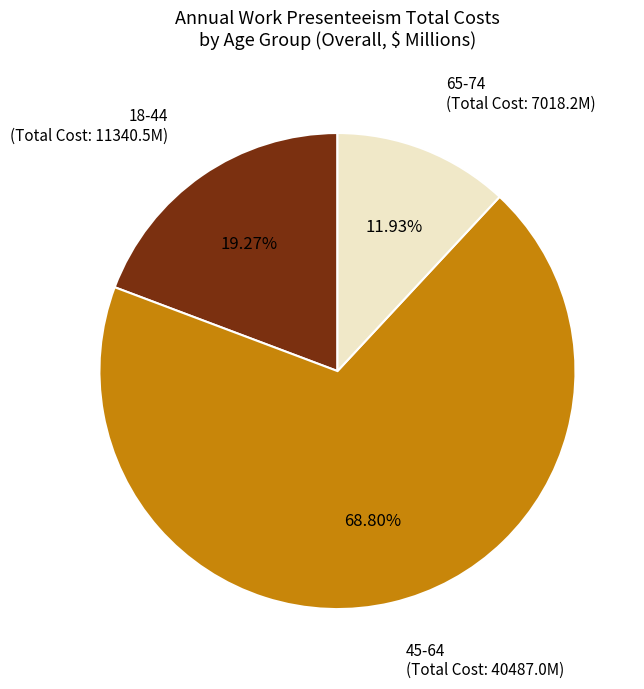

Between 65-74 and 45-64, which is larger?

45-64